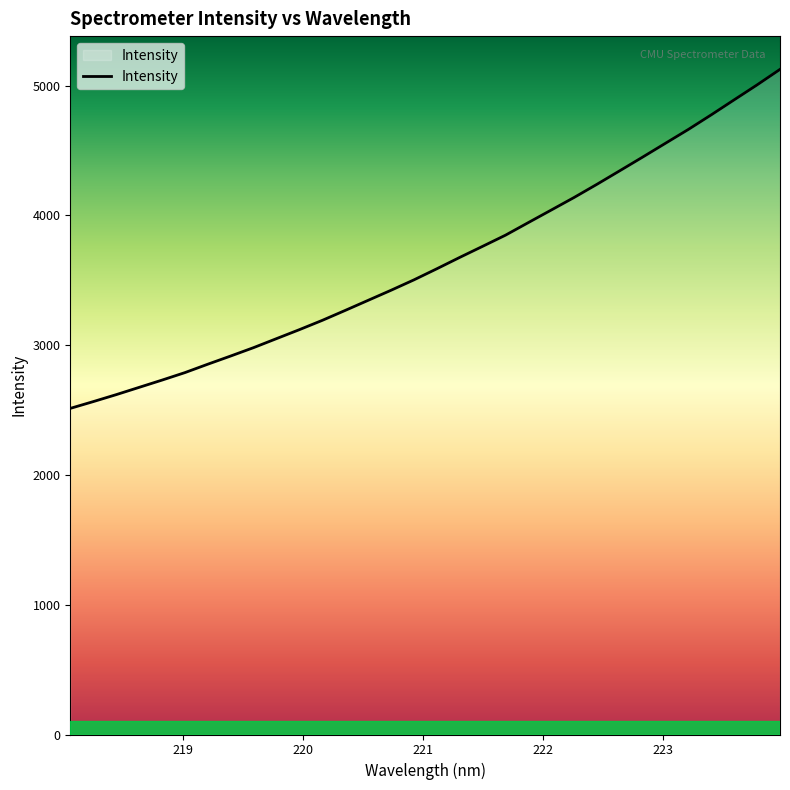

What is the smallest value displayed?

2513.1